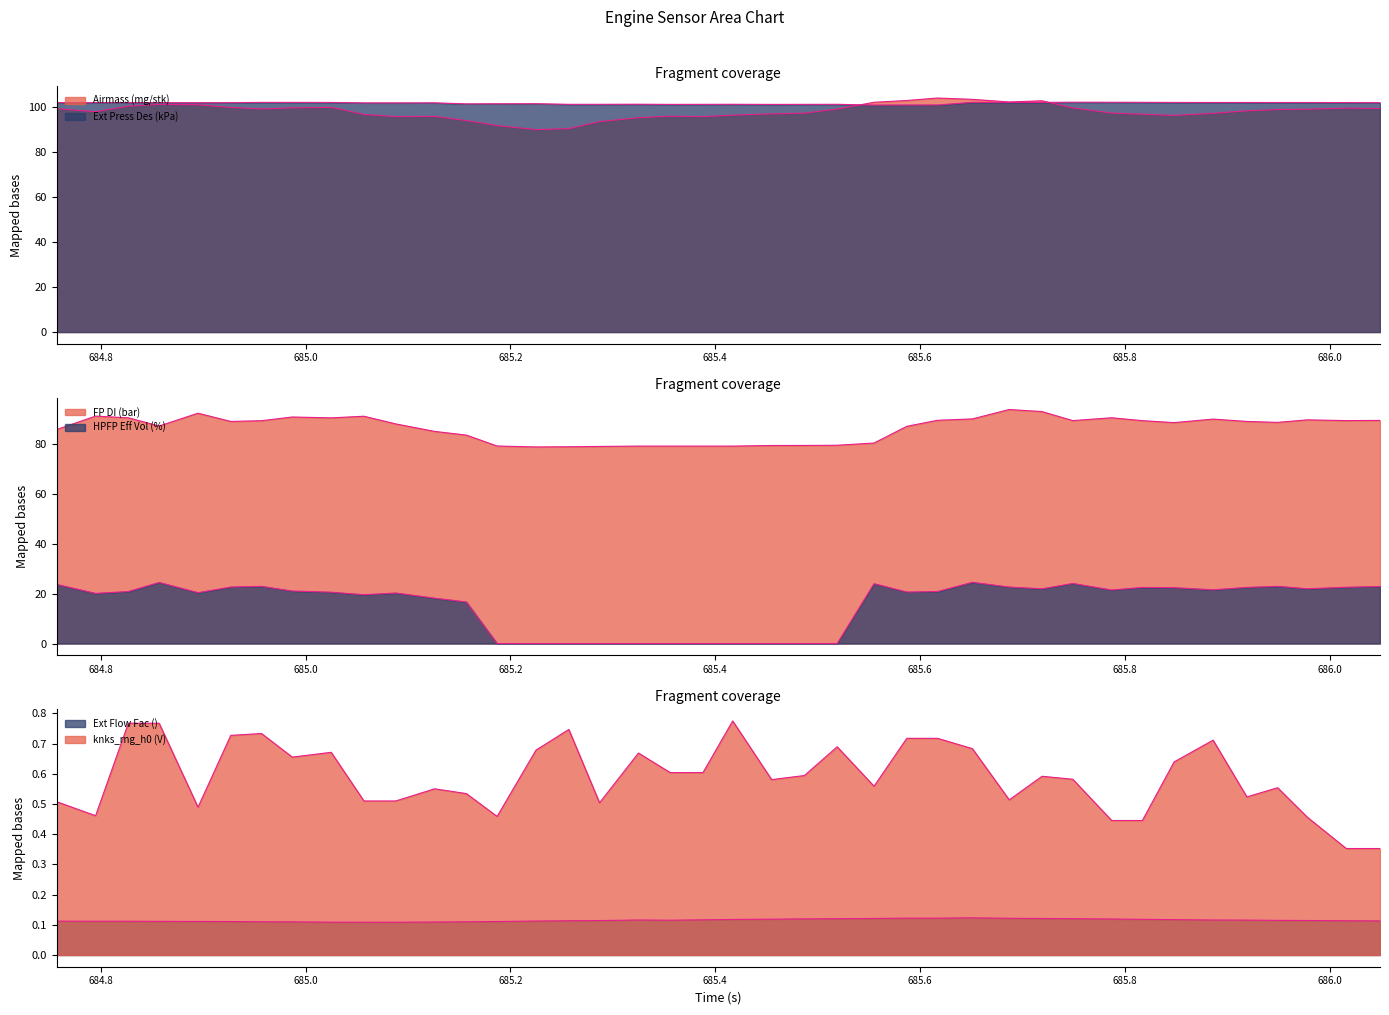

What is the label of the 15th point from the right?

685.587